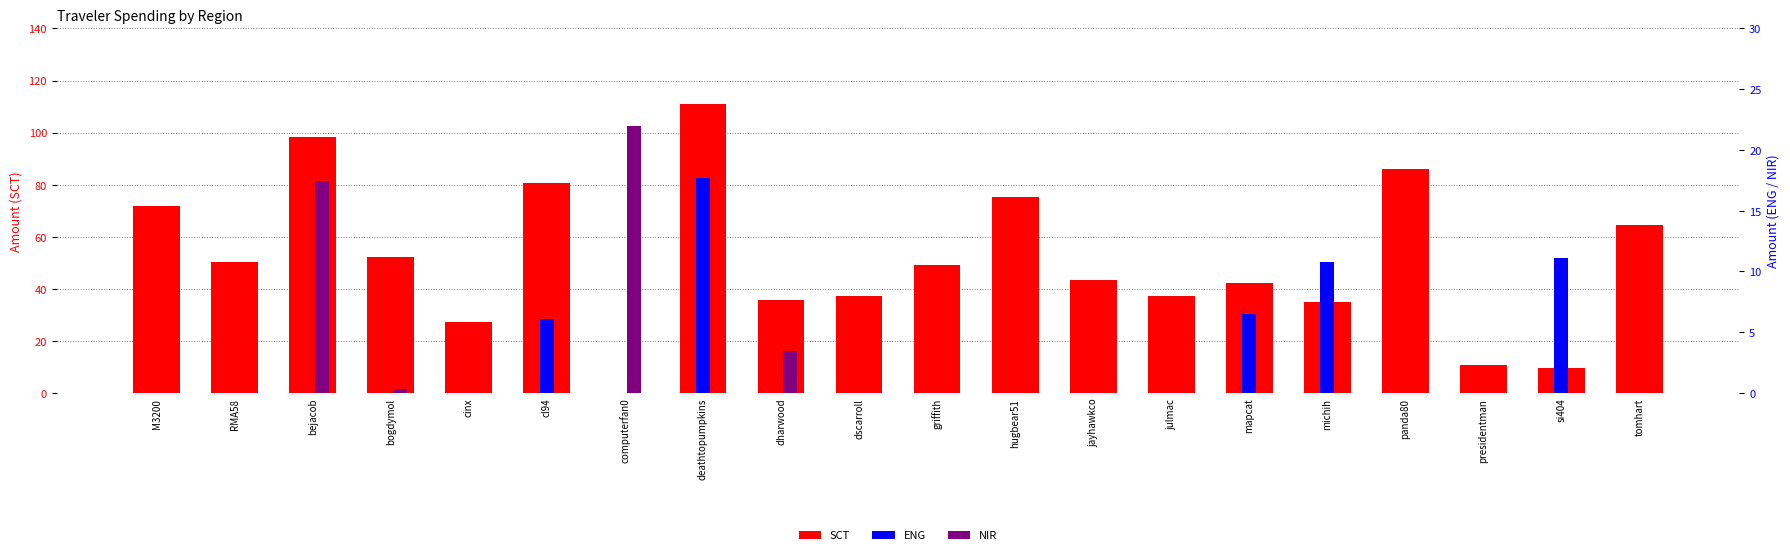

What is the difference between the second highest and second lowest values in the NIR series?

17.4